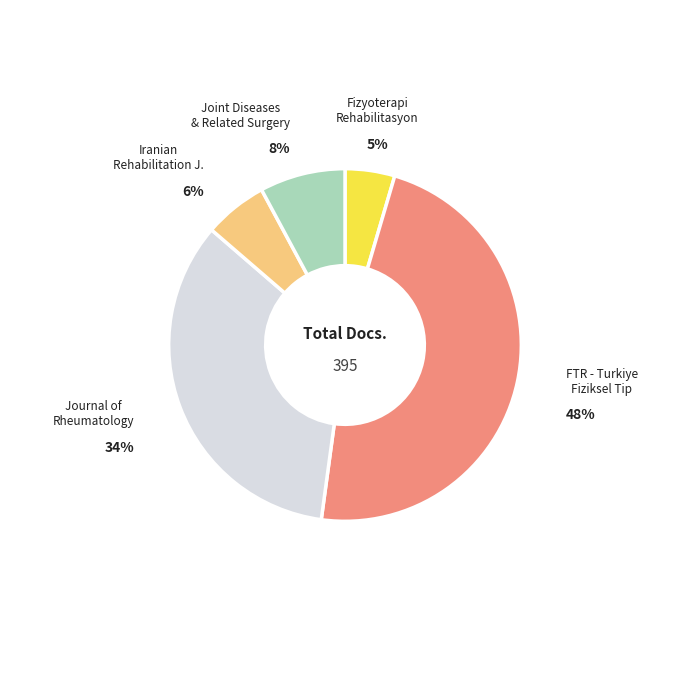

Is it true that Fizyoterapi Rehabilitasyon is 5% of the pie?

True